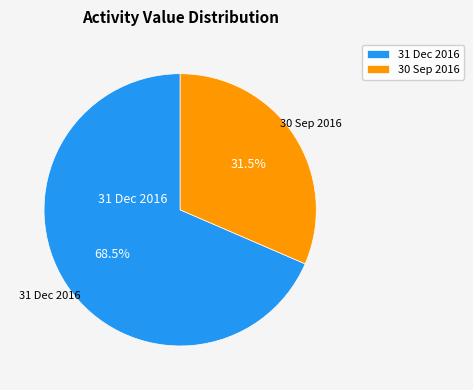

Which has a higher value, 30 Sep 2016 or 31 Dec 2016?

31 Dec 2016